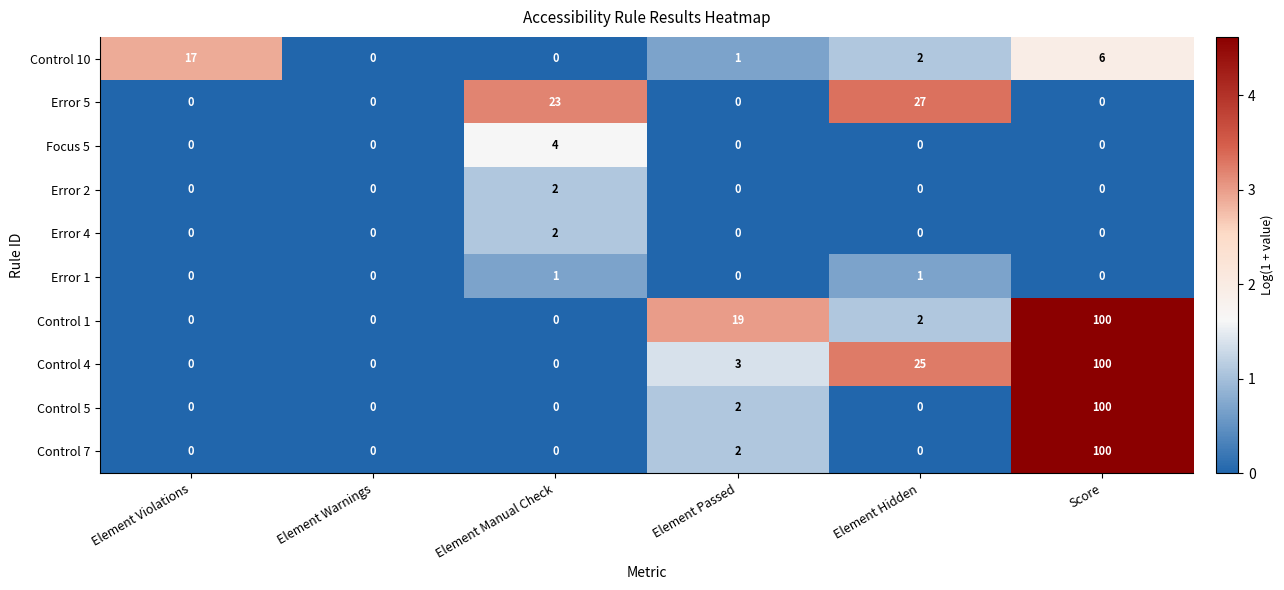

Where is Error 5 nearest to the value 13?

Element Manual Check